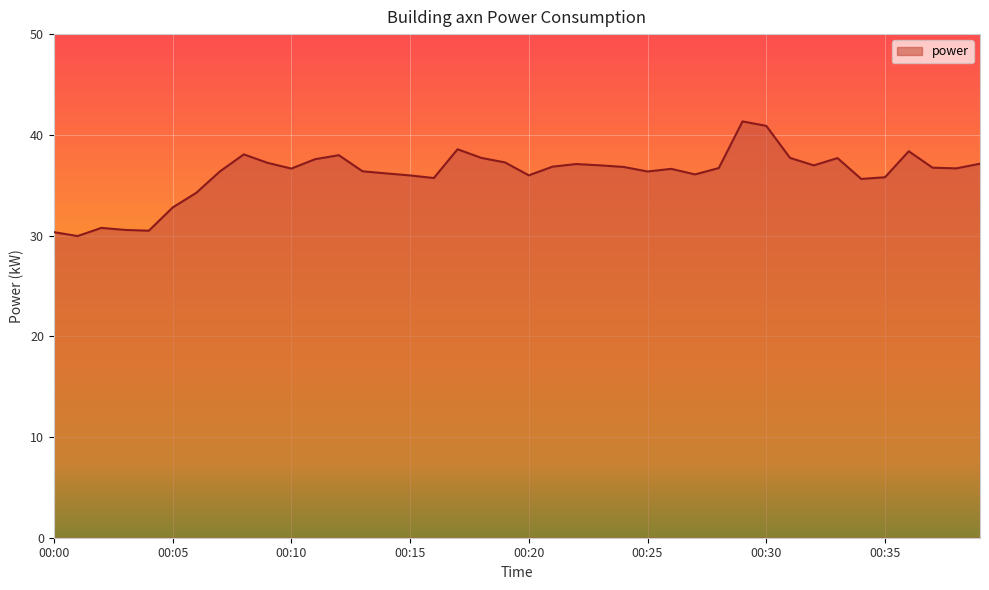

What is the difference between the maximum and minimum values?

11.4